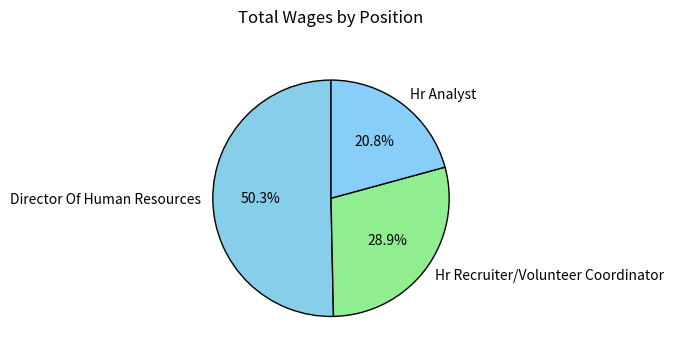

How many segments does this pie chart have?

3